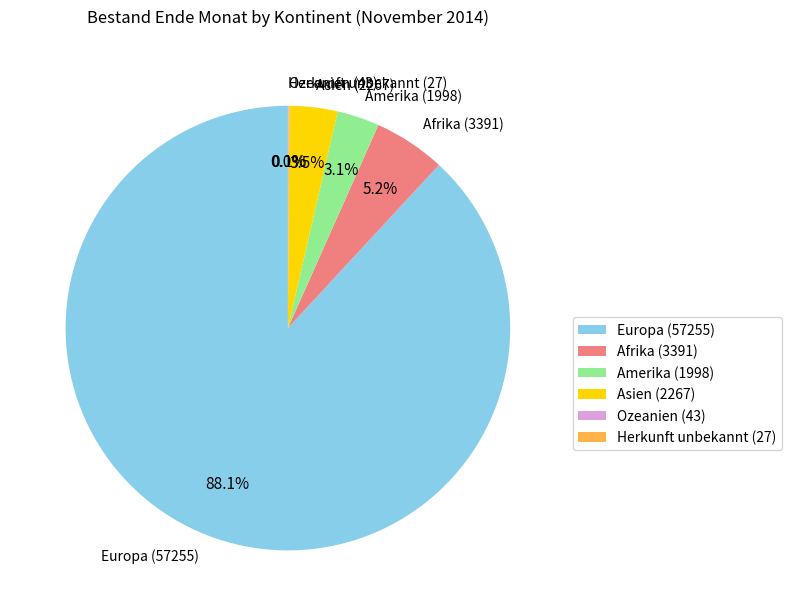

Does Europa represent more than half of the total?

Yes